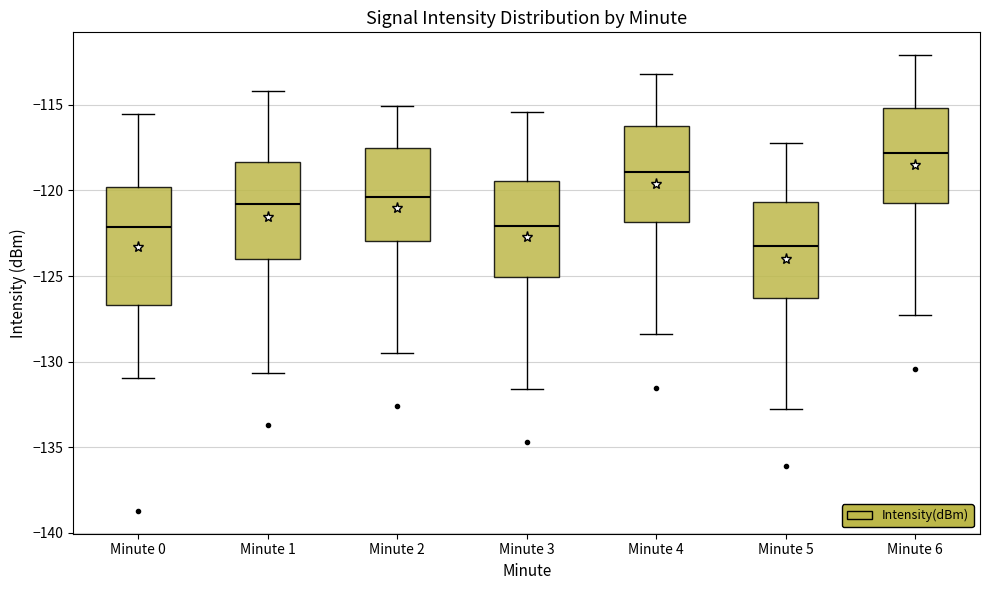

Reading left to right, transcribe this box plot: for each box, give where its median line is, the range the box spans, and where its two whiskers end, as read against the y-axis. The values are not printed on the chart, so give them approximately, as read against the axis.

Minute 0: median -122.0, box -126.5 to -120.0, whiskers -131.0 to -115.5
Minute 1: median -121.0, box -124.0 to -118.5, whiskers -130.5 to -114.0
Minute 2: median -120.5, box -123.0 to -117.5, whiskers -129.5 to -115.0
Minute 3: median -122.0, box -125.0 to -119.5, whiskers -131.5 to -115.5
Minute 4: median -119.0, box -122.0 to -116.5, whiskers -128.5 to -113.0
Minute 5: median -123.5, box -126.5 to -120.5, whiskers -133.0 to -117.0
Minute 6: median -118.0, box -120.5 to -115.0, whiskers -127.5 to -112.0